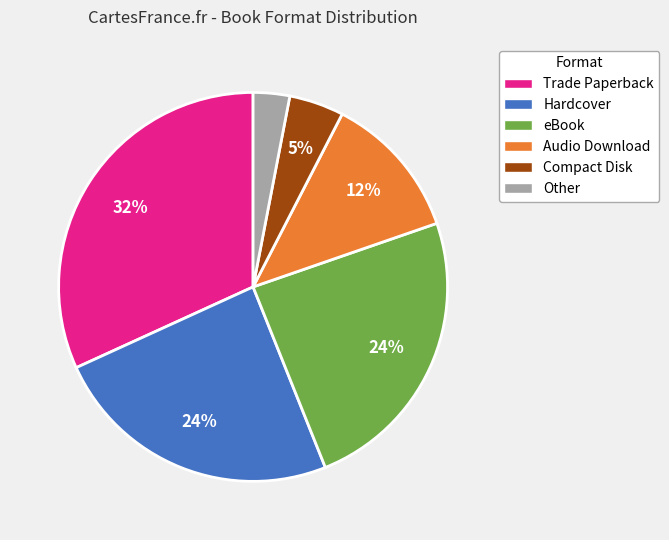

The Trade Paperback slice represents 45% of the pie. True or false?

False